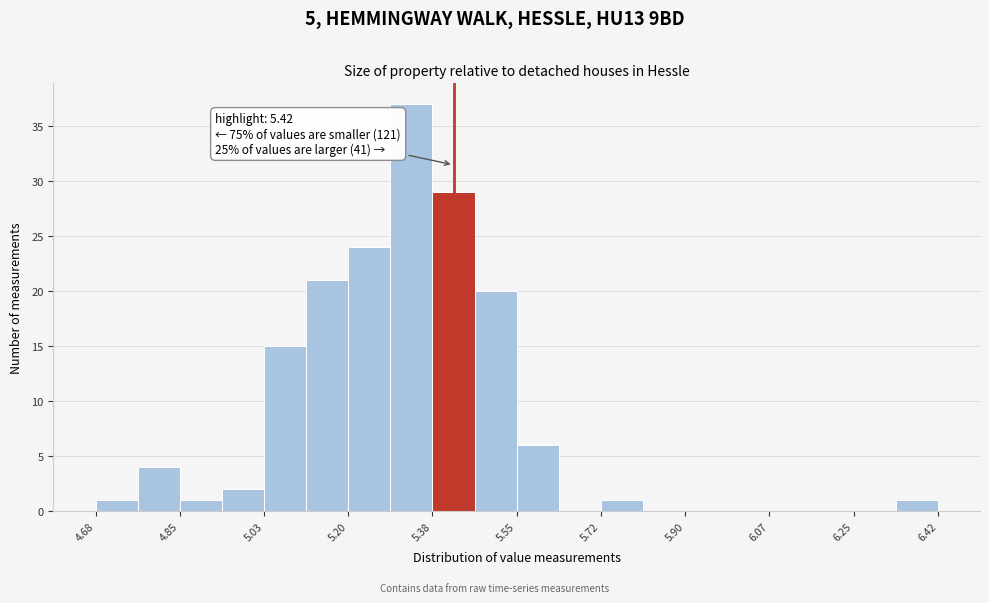

Which range on the x-axis has the tallest bar?

5.28 to 5.38